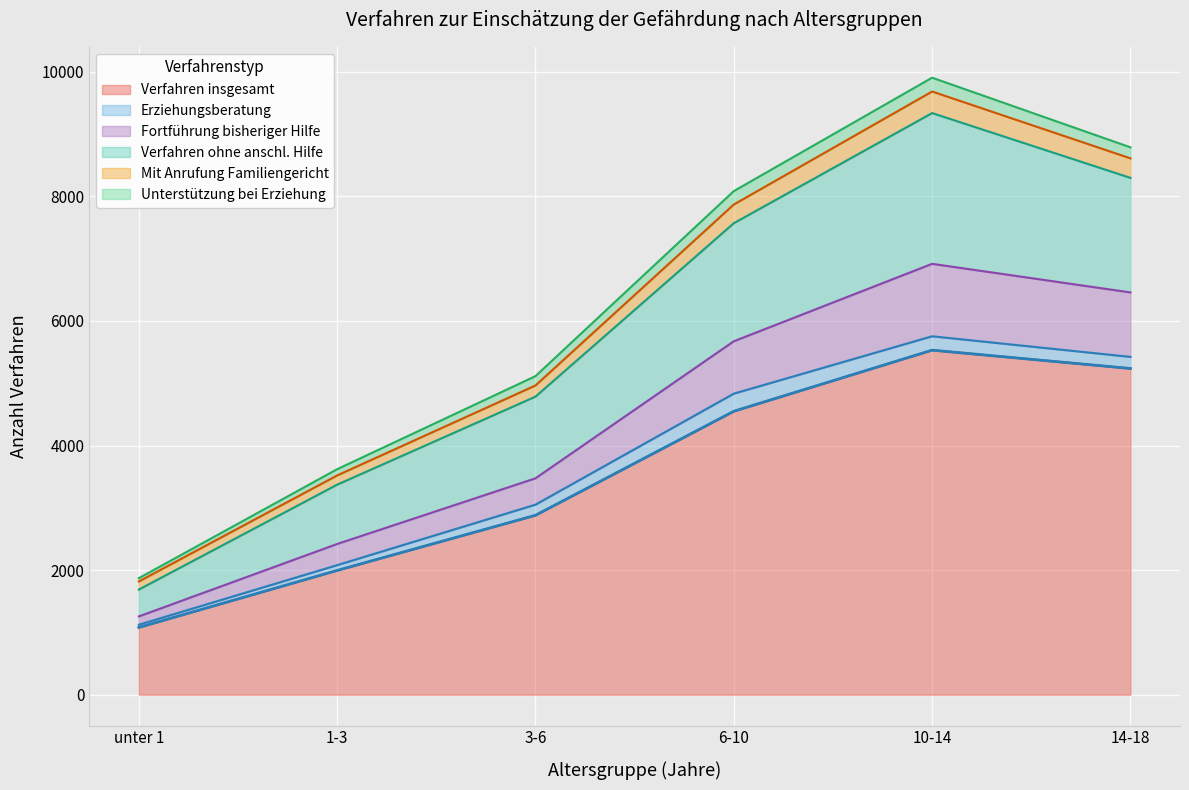

At which category is the sum across all series the highest?

10-14